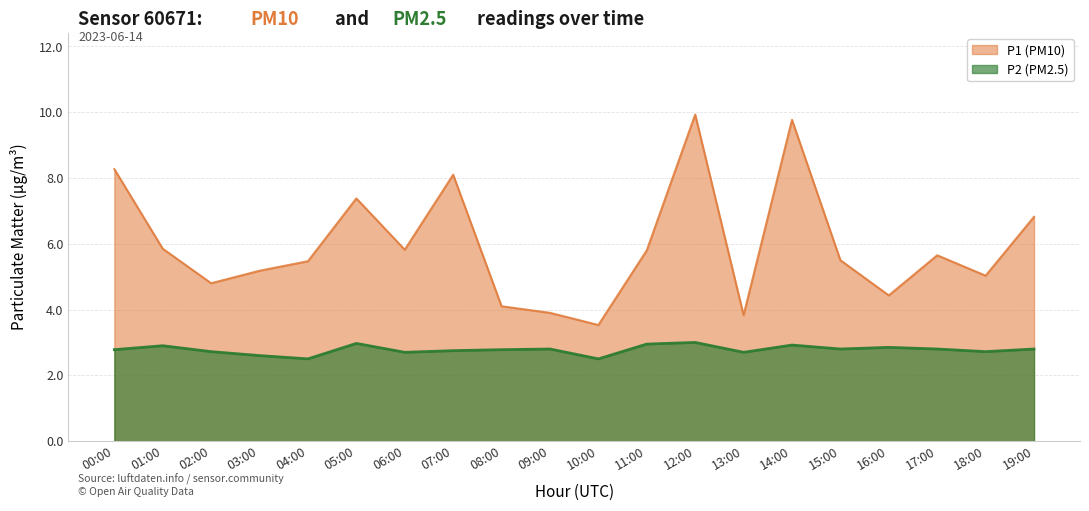

What is the sum of all P1 values?

119.2